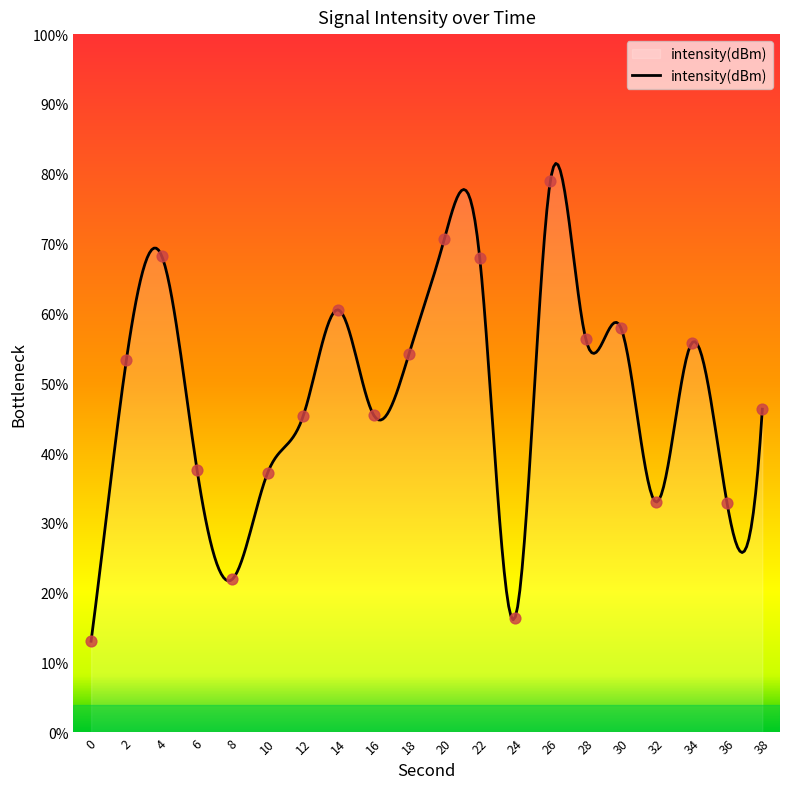

What is the ratio of the value at 12 to the value at 38?

1.0